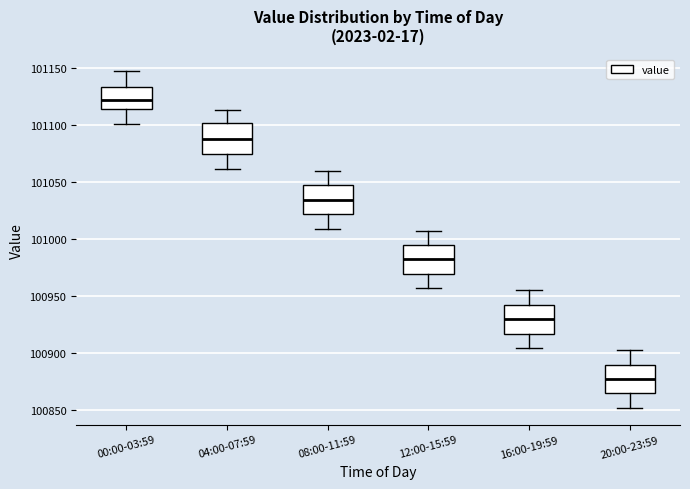

Reading left to right, read every box against the y-axis: the position of its median line, the range the box covers, and the ends of its whiskers. The values are not printed on the chart, so give them approximately, as read against the axis.

00:00-03:59: median 101120, box 101115 to 101135, whiskers 101100 to 101145
04:00-07:59: median 101085, box 101075 to 101100, whiskers 101060 to 101115
08:00-11:59: median 101035, box 101020 to 101045, whiskers 101010 to 101060
12:00-15:59: median 100980, box 100970 to 100995, whiskers 100955 to 101005
16:00-19:59: median 100930, box 100915 to 100940, whiskers 100905 to 100955
20:00-23:59: median 100875, box 100865 to 100890, whiskers 100850 to 100900